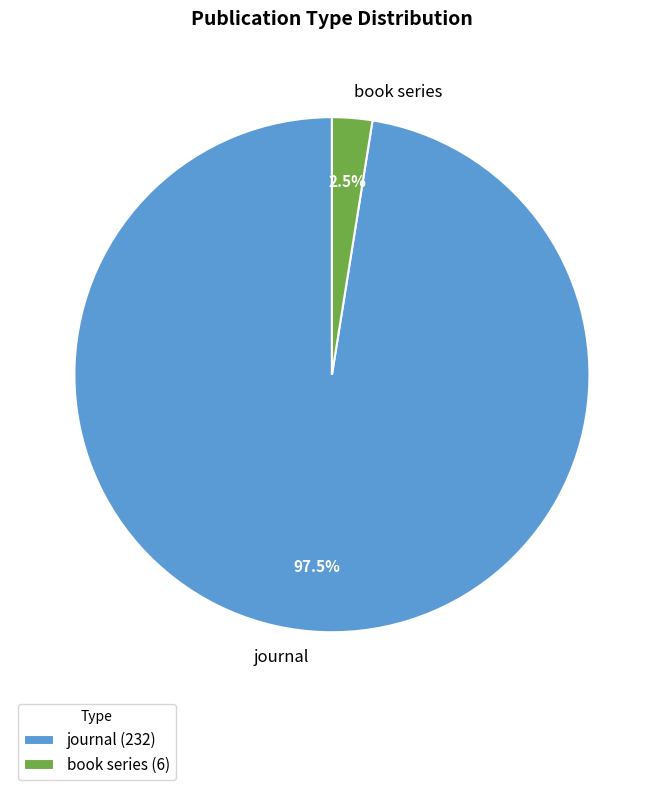

Does book series account for over 50% of the chart?

No